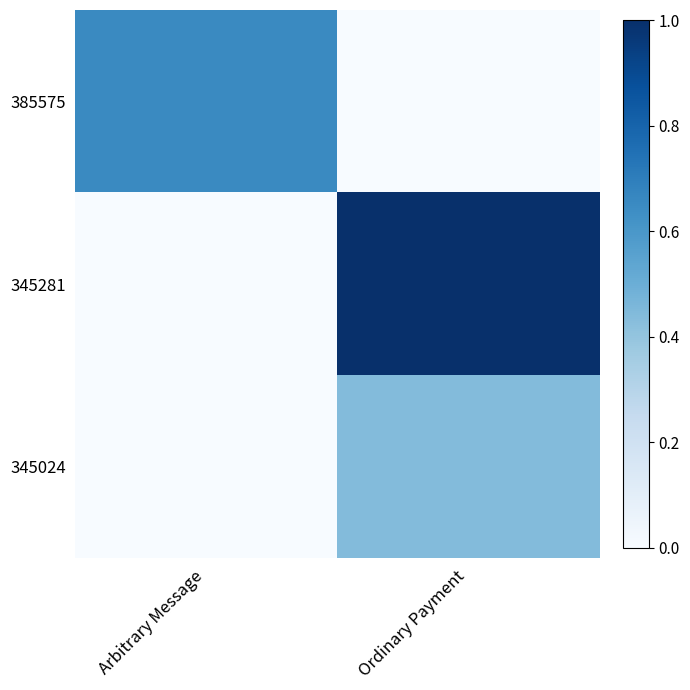

Reading left to right, list all the values displayed in this chart.

385575: Arbitrary Message=0.7	Ordinary Payment=0.0
345281: Arbitrary Message=0.0	Ordinary Payment=1.0
345024: Arbitrary Message=0.0	Ordinary Payment=0.4